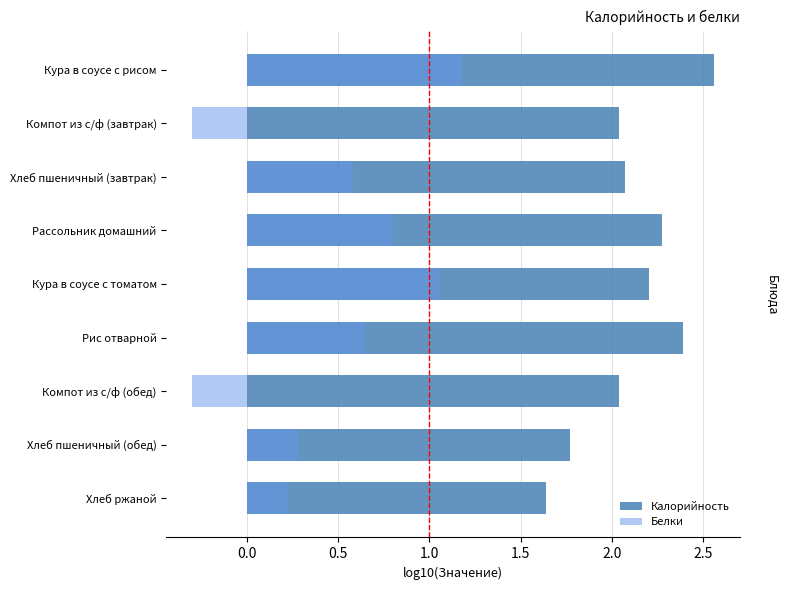

At how many categories does at least one series exceed 1?

9